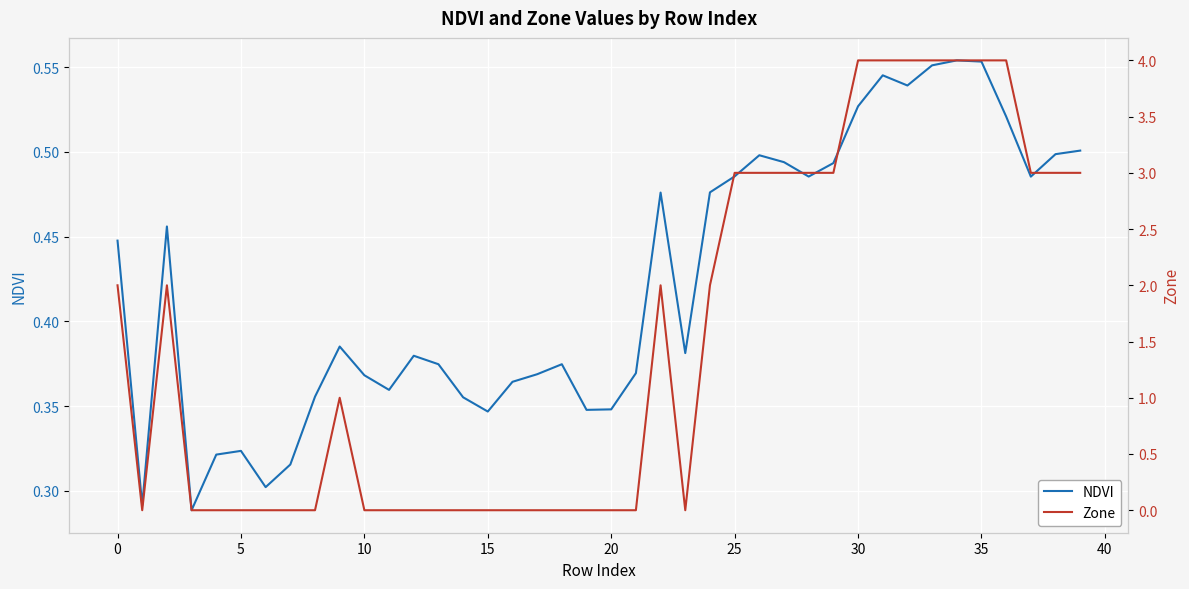

The NDVI series shows 0.4 at 21. True or false?

True